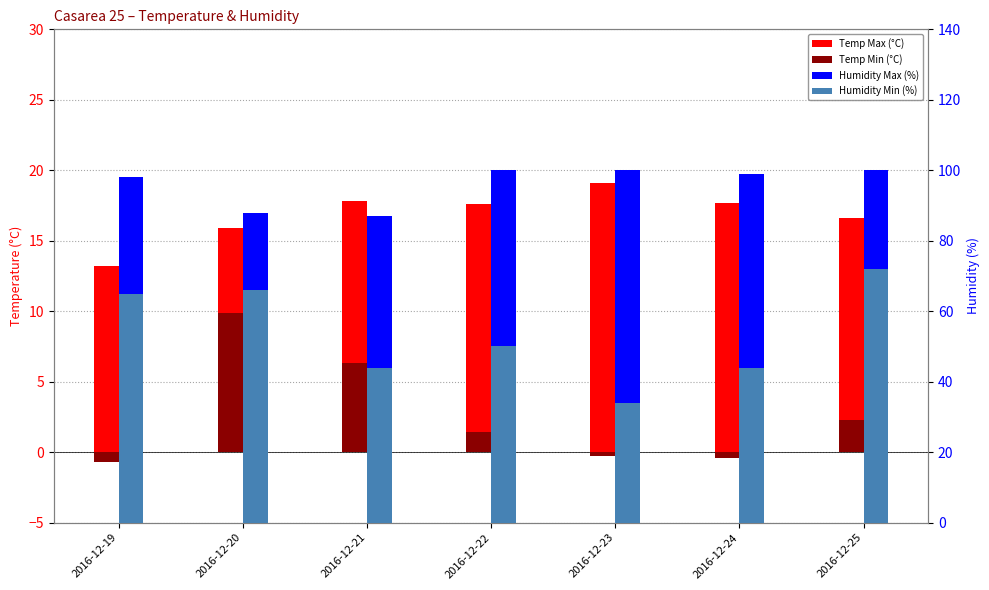

The value of Humidity Max (%) at 2016-12-23 is 100.0. True or false?

True